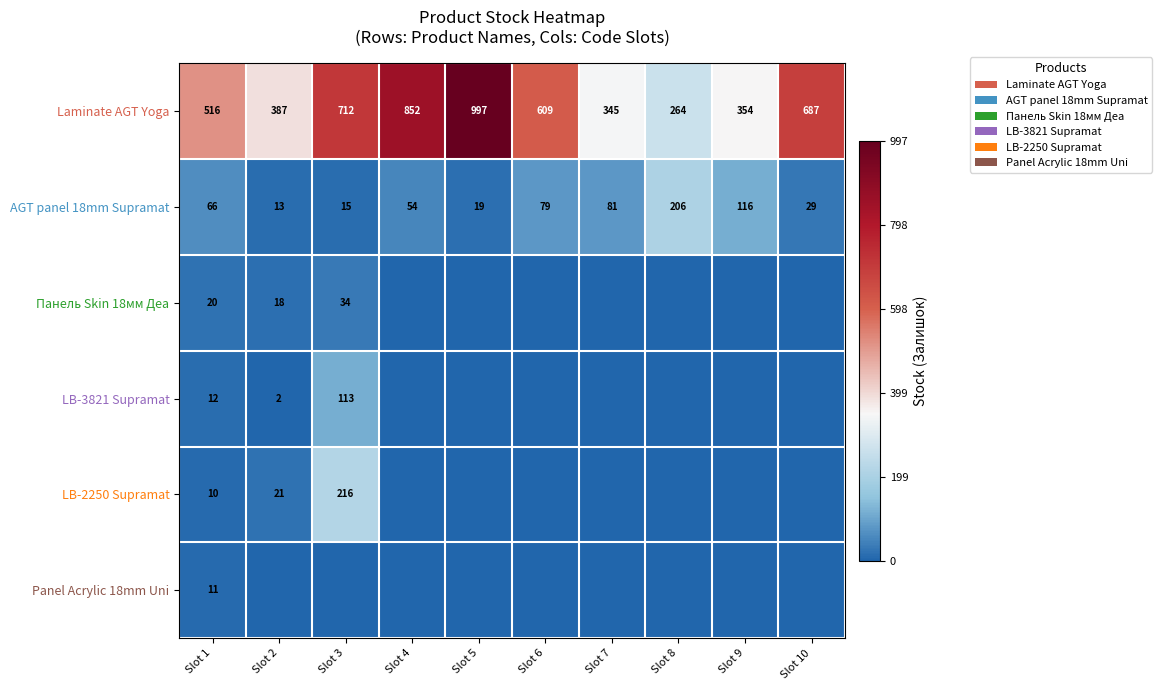

What is the difference between the AGT panel 18mm Supramat values at Slot 1 and Slot 4?

12